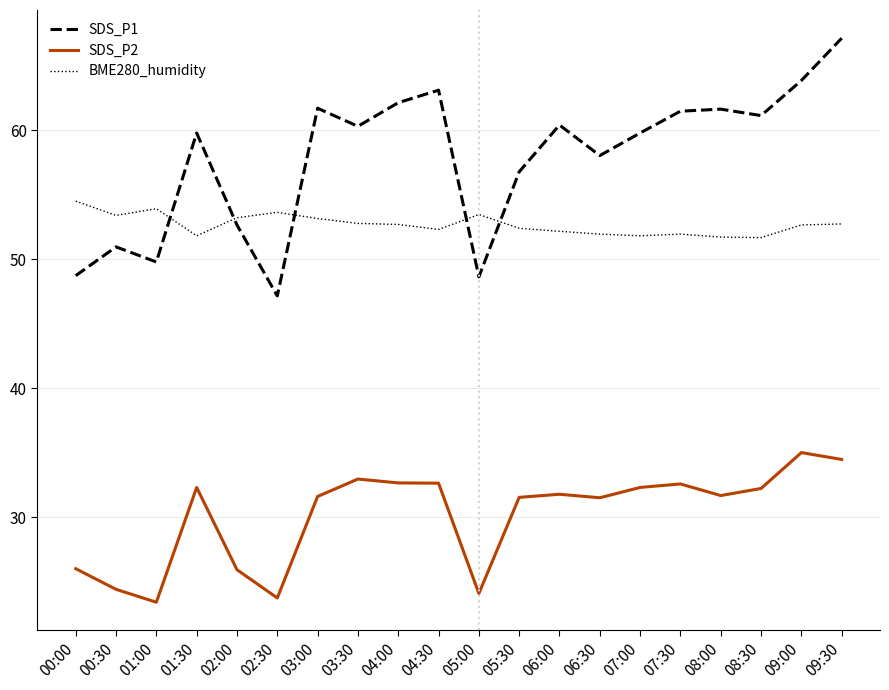

What position from the right is 08:00?

4